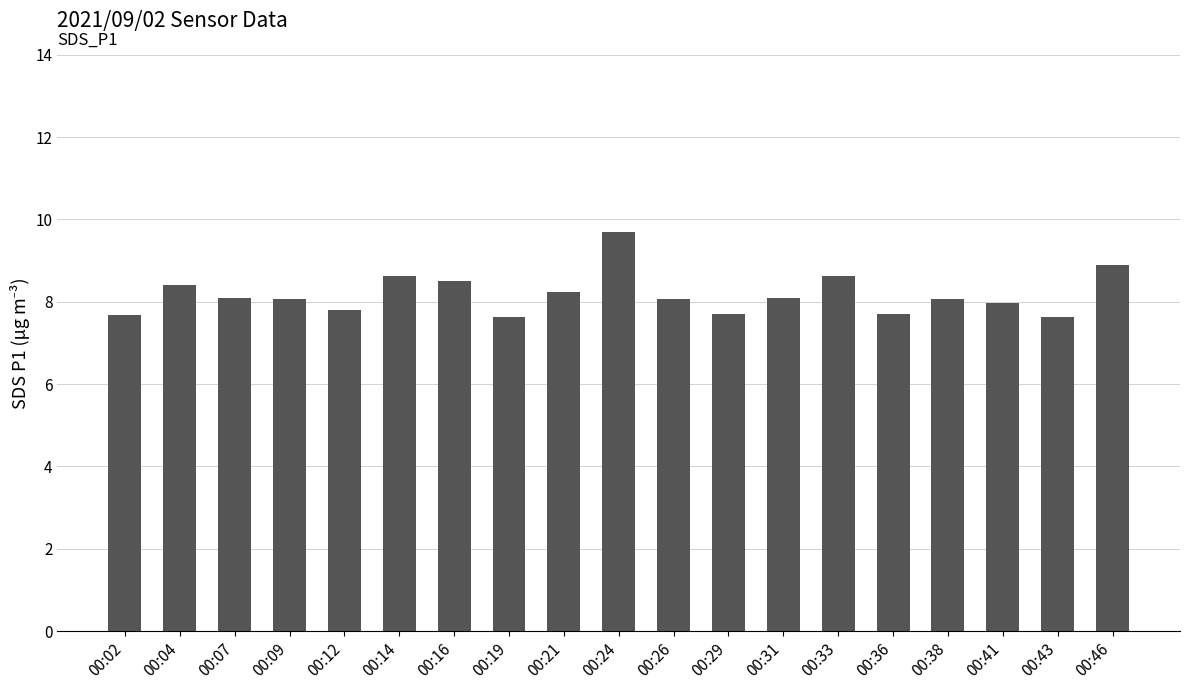

Is it true that the value at 00:21 is 3.1?

False